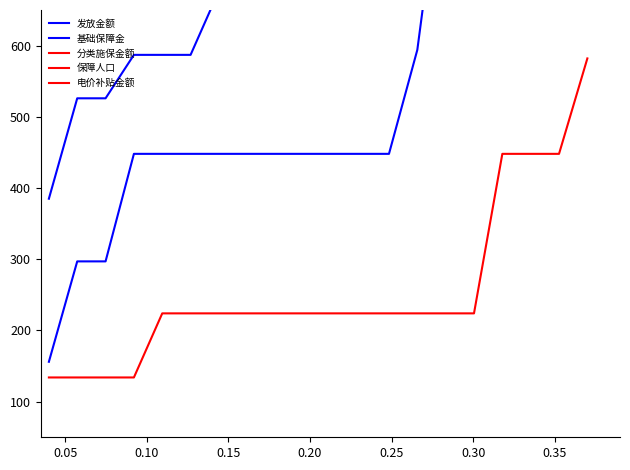

Reading left to right, transcribe all the data shown in this chart.

发放金额: 385	526	526	587	587	587	677	677	677	677	677	677	677	823	1035	1125	1349	1349	1349	1775
基础保障金: 156	297	297	448	448	448	448	448	448	448	448	448	448	594	896	896	896	896	896	1188
分类施保金额: 134	134	134	134	224	224	224	224	224	224	224	224	224	224	224	224	448	448	448	582
保障人口: 1	1	1	1	1	1	1	1	1	1	1	1	1	2	2	2	2	2	2	4
电价补贴金额: 5	5	5	5	5	5	5	5	5	5	5	5	5	5	5	5	5	5	5	5